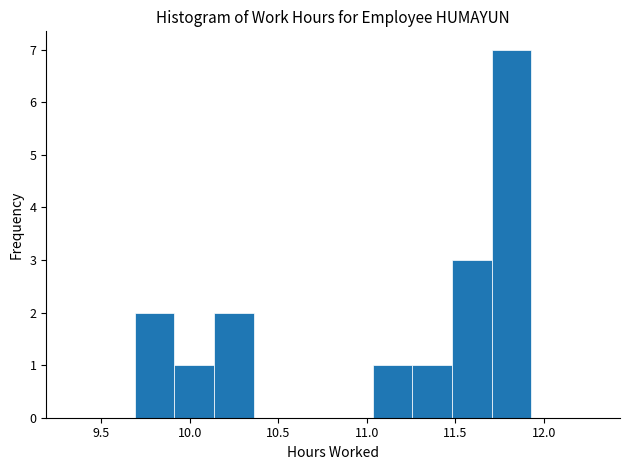

Reading left to right, list every bar in this chart as the range it spans on the x-axis followed by its height. Neither the bar edges nor the heights are printed on the chart, so give them approximately, as read against the axes.

9.70 to 9.90: 2
9.90 to 10.15: 1
10.15 to 10.35: 2
10.35 to 10.60: 0
10.60 to 10.80: 0
10.80 to 11.05: 0
11.05 to 11.25: 1
11.25 to 11.50: 1
11.50 to 11.70: 3
11.70 to 11.95: 7